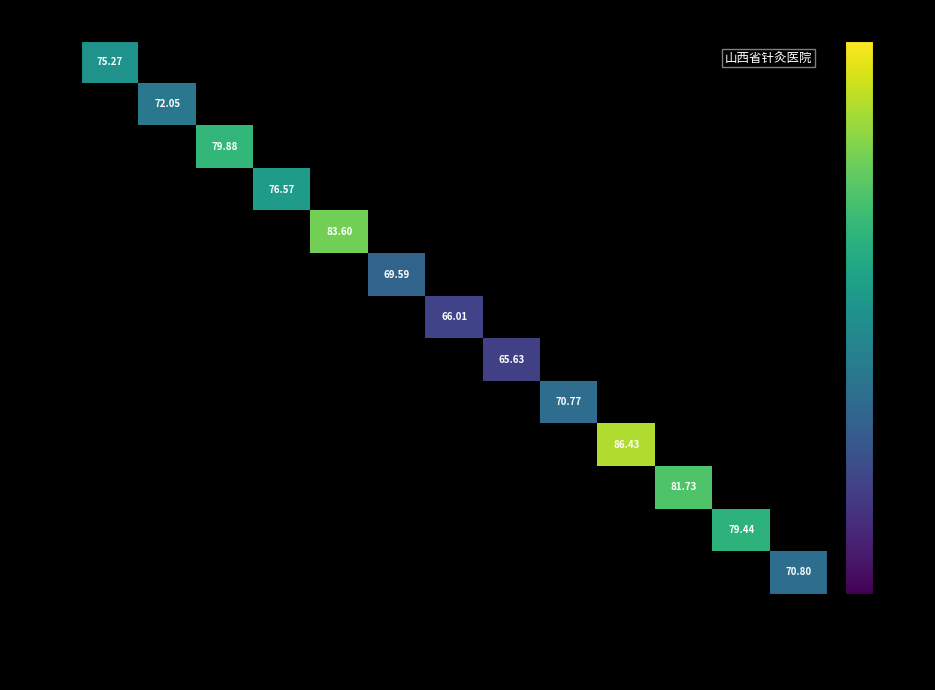

Which series has the largest range (max minus min)?

武春慧